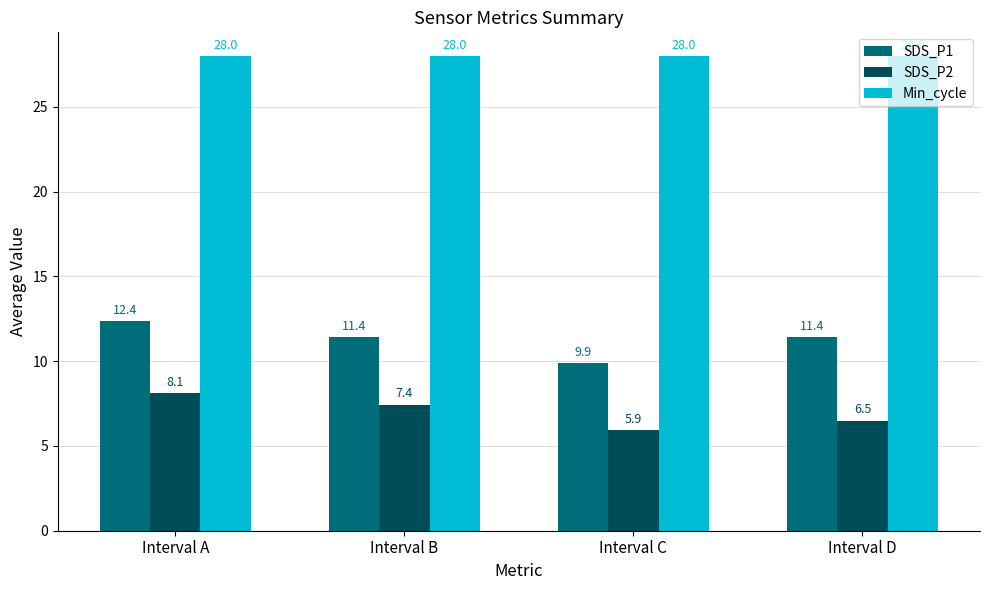

Reading left to right, extract all data points from this chart.

SDS_P1: 12.4	11.4	9.9	11.4
SDS_P2: 8.1	7.4	5.9	6.5
Min_cycle: 28.0	28.0	28.0	28.0